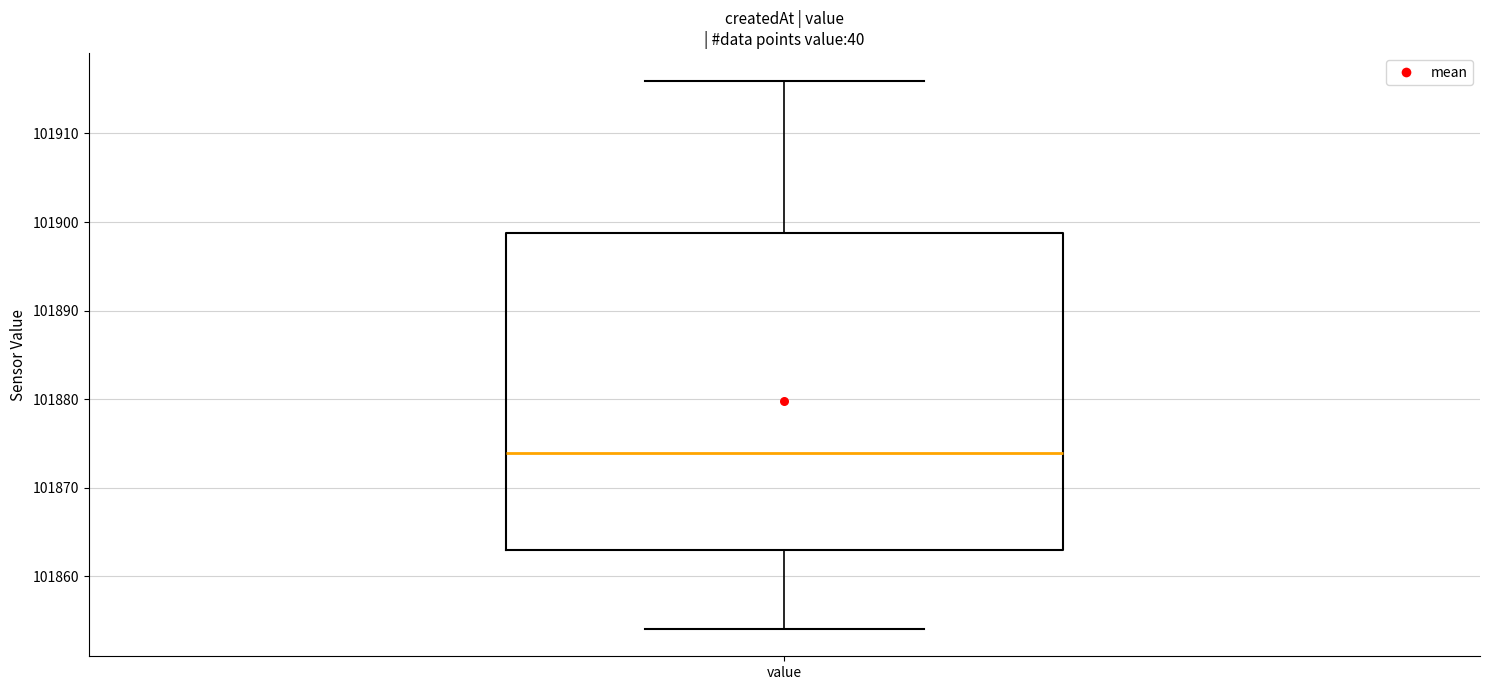

Read this box plot against the y-axis: the position of the median line, the range covered by the box, and the ends of both whiskers. The values are not printed on the chart, so give them approximately, as read against the axis.

median 101874, box 101863 to 101899, whiskers 101854 to 101916